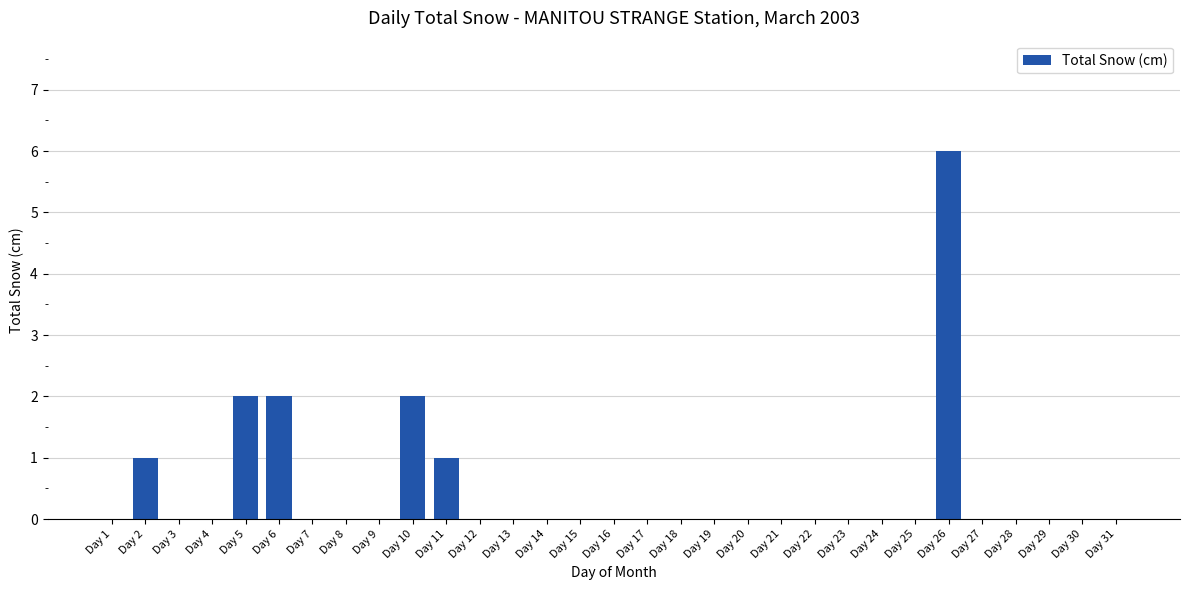

Which has a higher value, Day 10 or Day 17?

Day 10